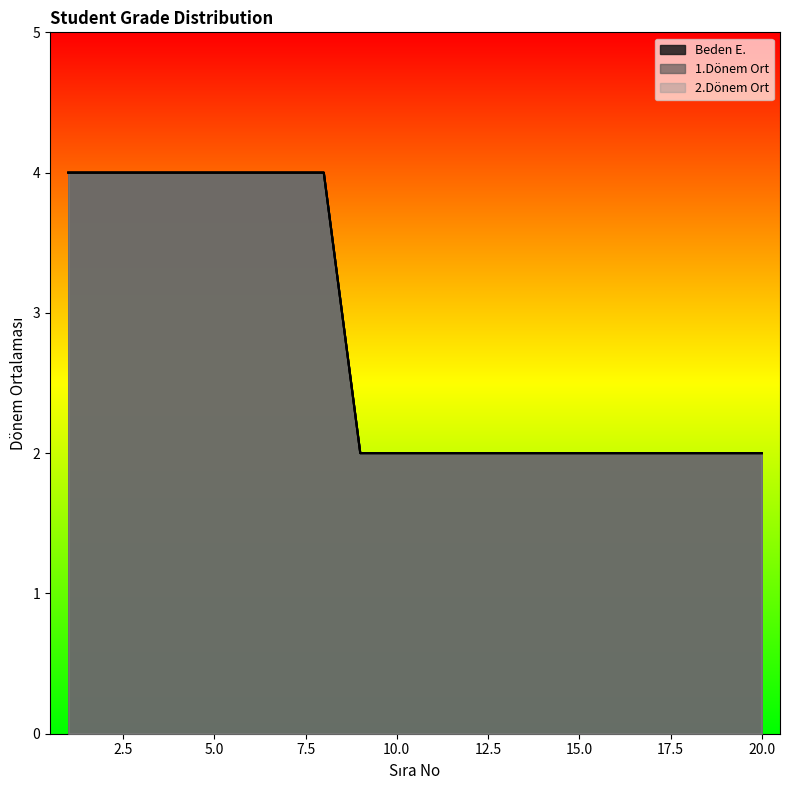

What is the difference between the maximum and minimum values in the 1.Dönem Ort series?

2